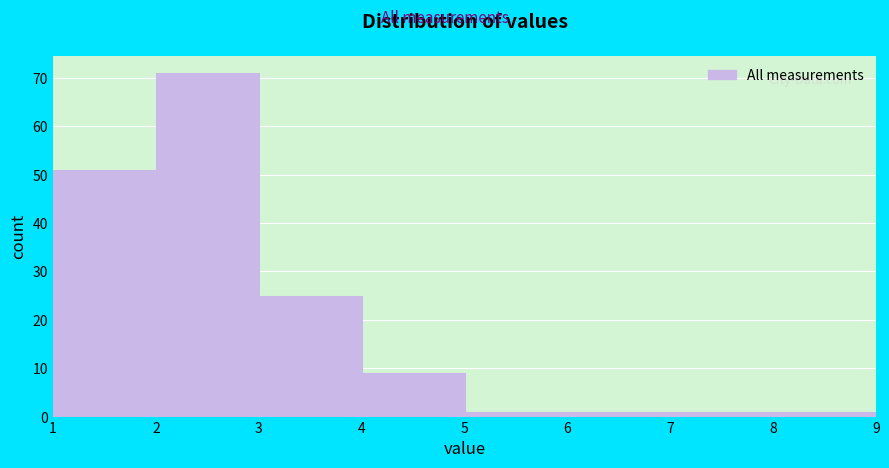

Reading left to right, list every bar in this chart as the range it spans on the x-axis followed by its height. The values are not printed on the chart, so give them approximately, as read against the axis.

1 to 2: 51
2 to 3: 71
3 to 4: 25
4 to 5: 9
5 to 6: 1
6 to 7: 1
7 to 8: 1
8 to 9: 1